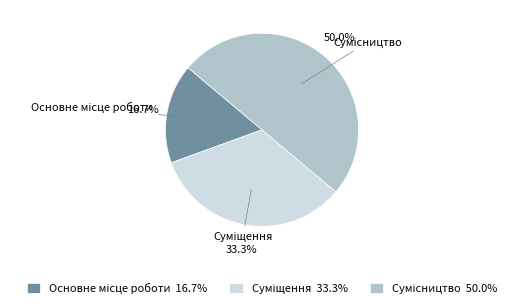

Is there any slice that represents more than half of the pie?

No